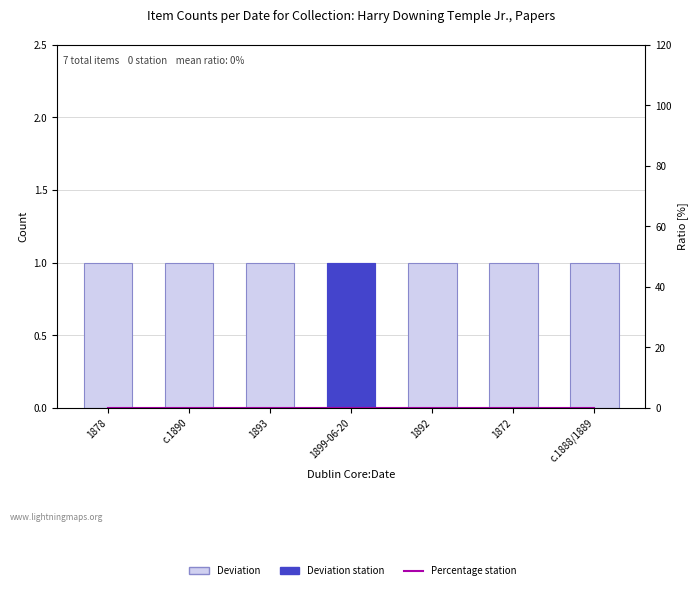

Rank the categories by Deviation value from lowest to highest.

1878, c.1890, 1893, 1899-06-20, 1892, 1872, c.1888/1889